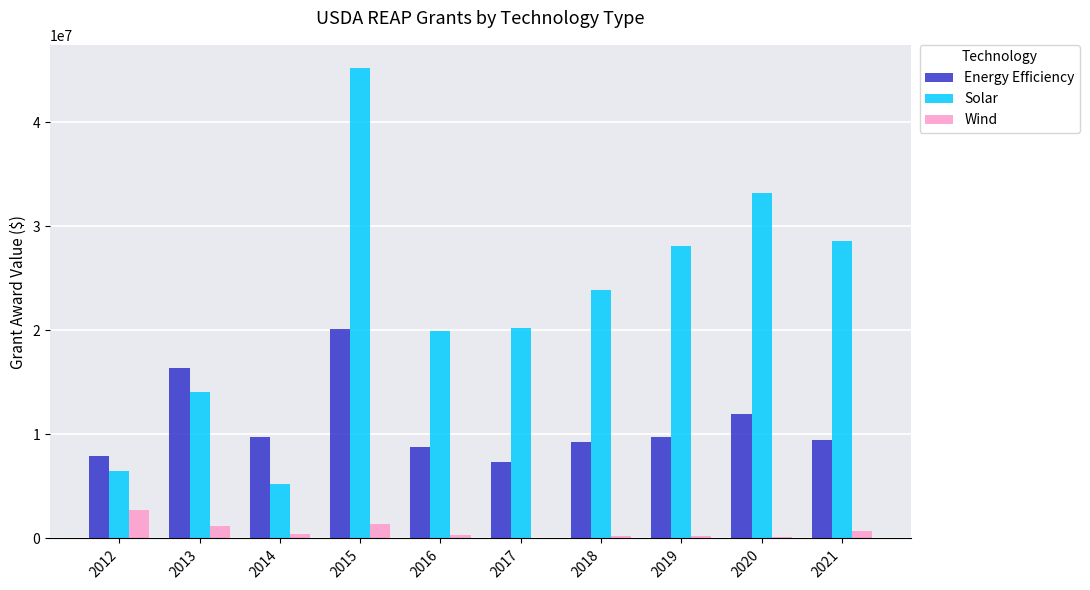

What is the greatest value displayed?

45154364.2